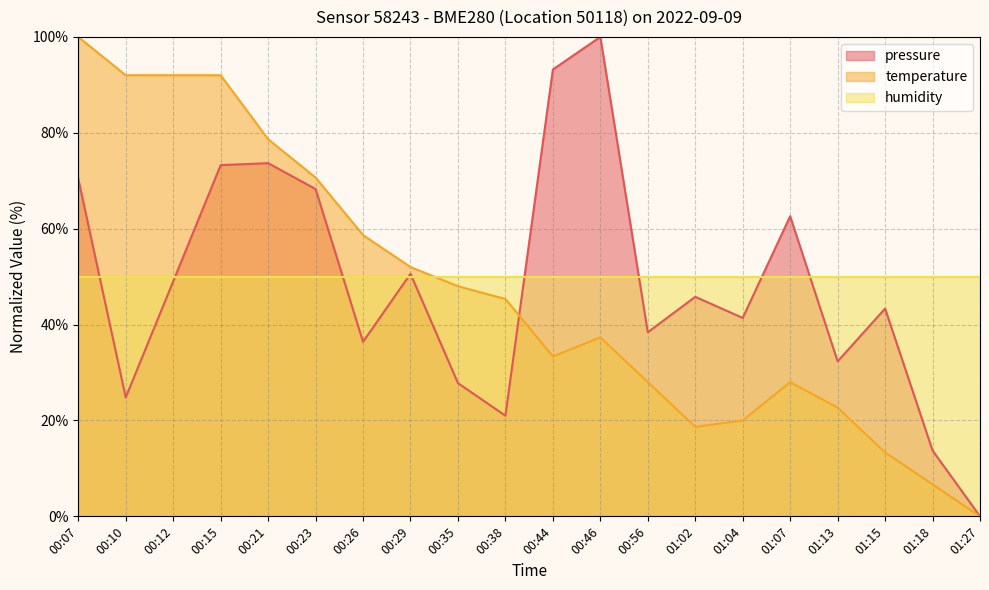

Which has a higher value, 01:27 or 00:38?

00:38